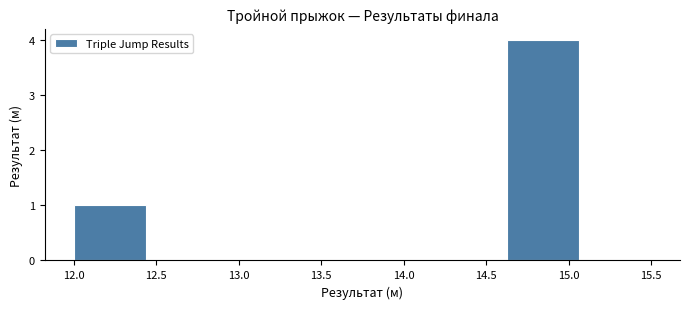

What is the height of the bar covering 12.00 to 12.45 on the x-axis? Neither the bar edges nor the heights are printed on the chart, so give them approximately, as read against the axes.

1